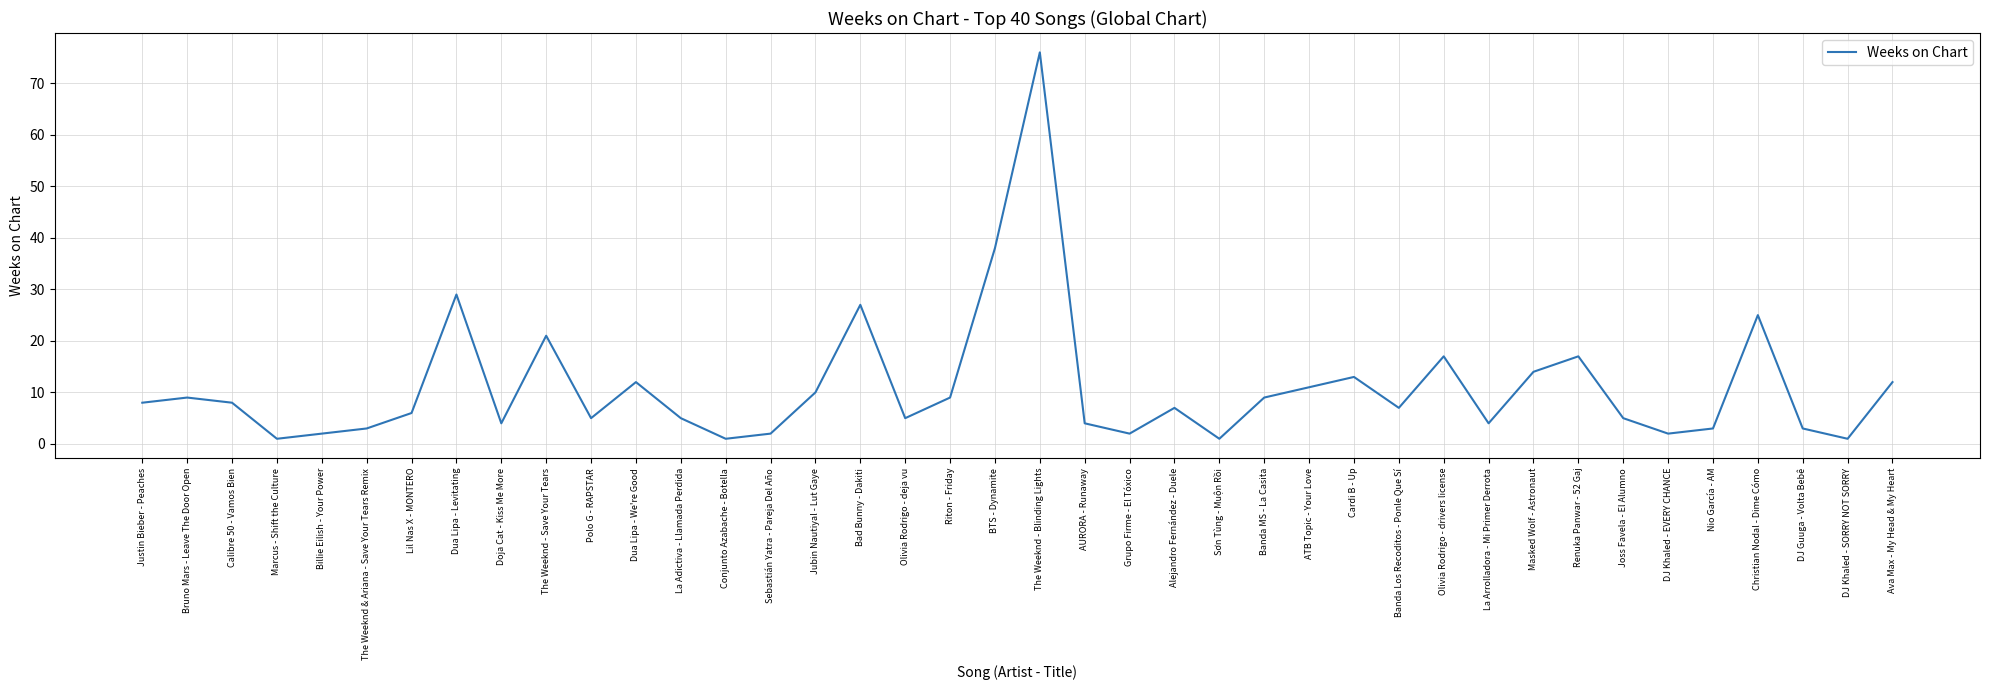

What is the difference between the second highest and minimum values?

37